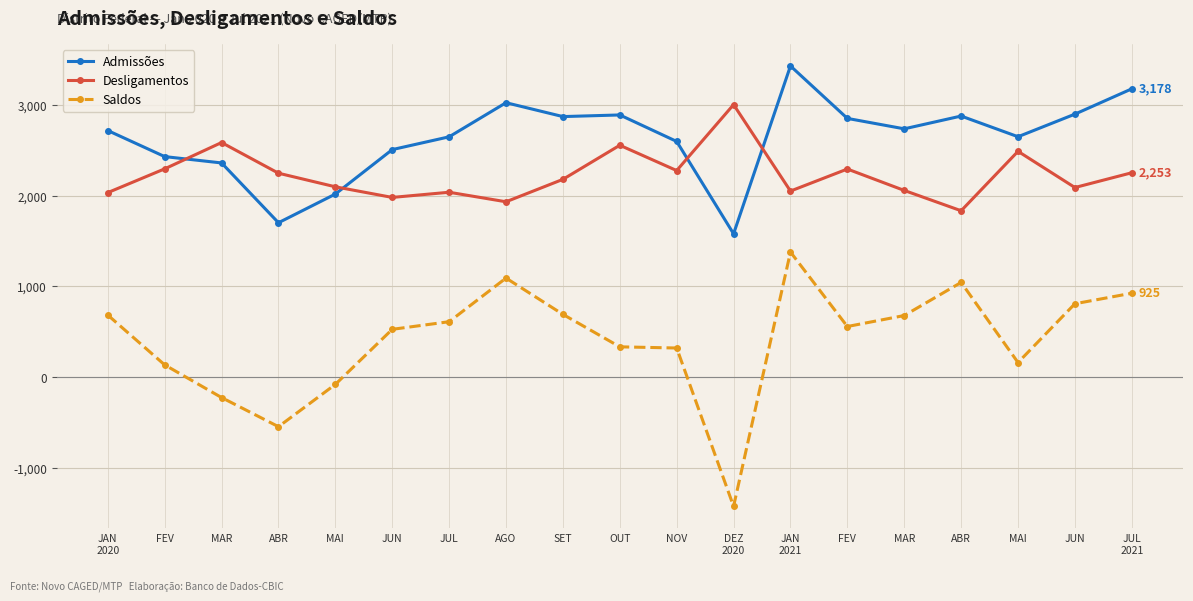

Rank the categories by Desligamentos value from lowest to highest.

ABR, AGO, JUN, JAN
2020, JUL, JAN
2021, MAR, JUN, MAI, SET, ABR, JUL
2021, NOV, FEV, FEV, MAI, OUT, MAR, DEZ
2020